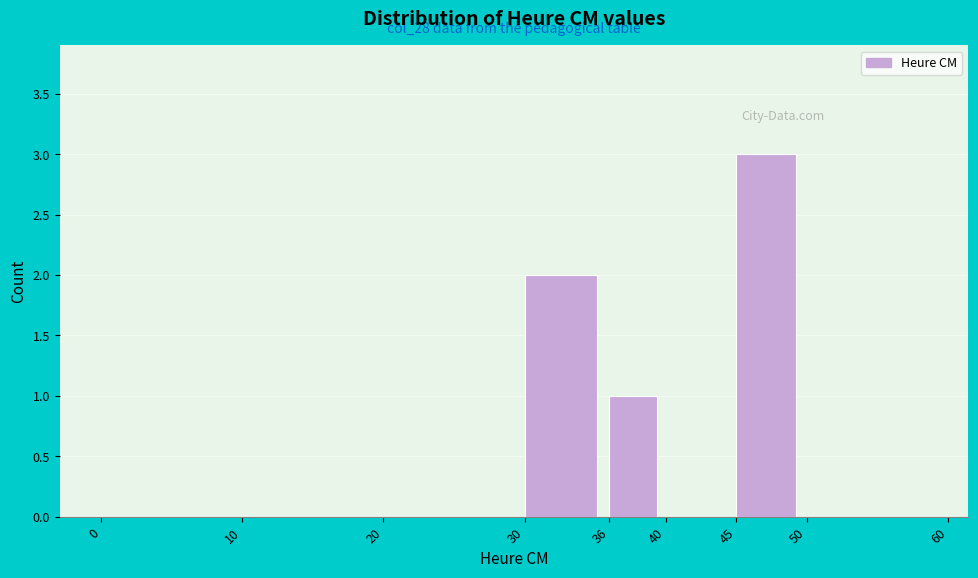

Which range on the x-axis has the tallest bar?

45 to 50